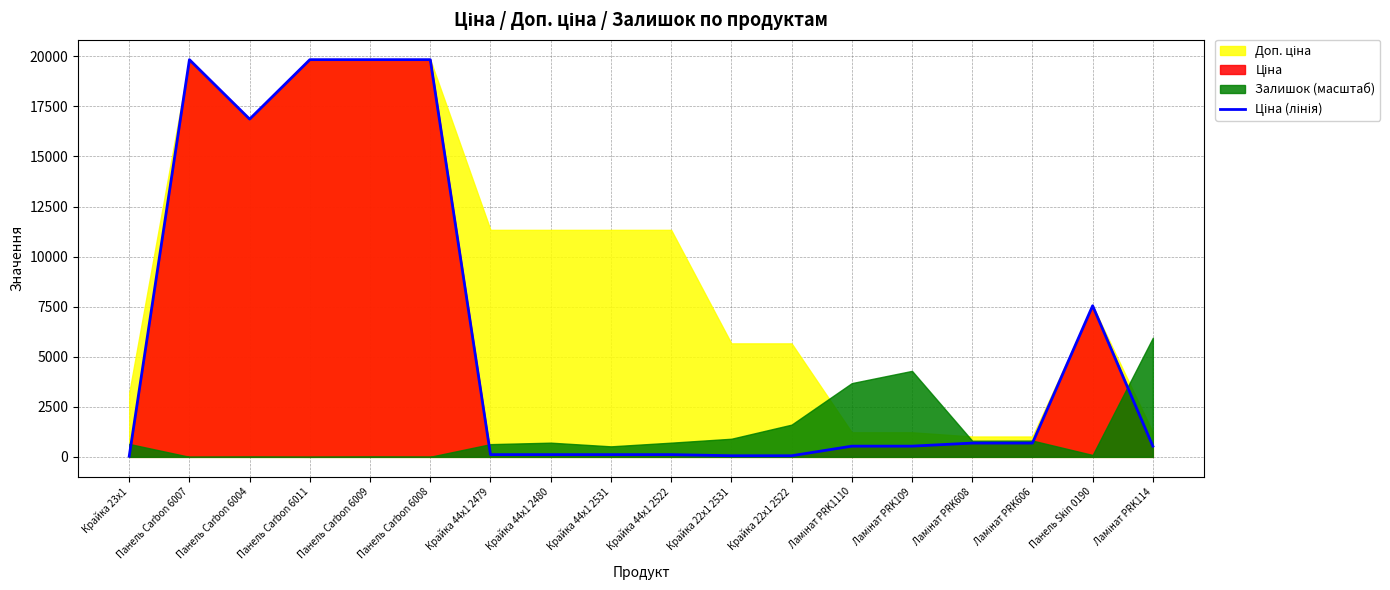

Count the number of categories in the chart.

18